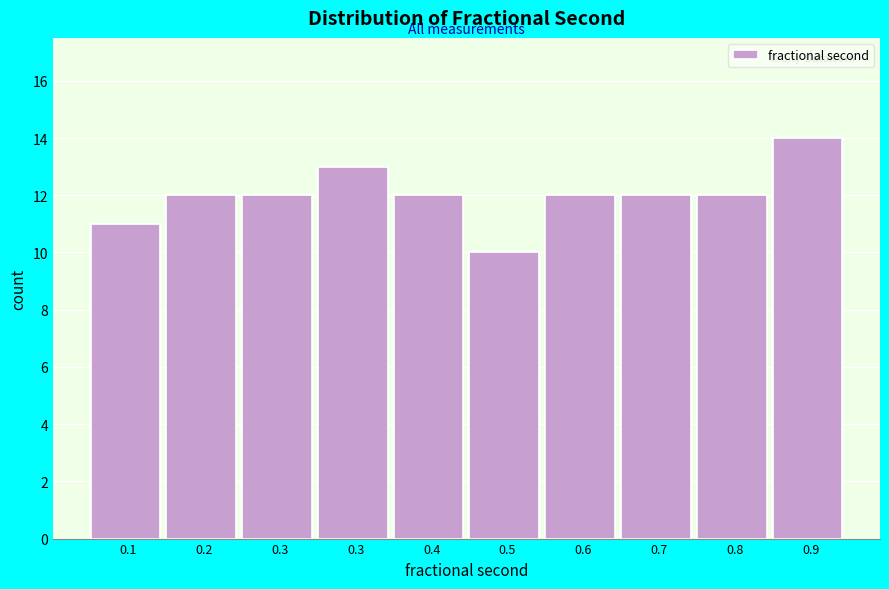

Does the chart contain any negative values?

No